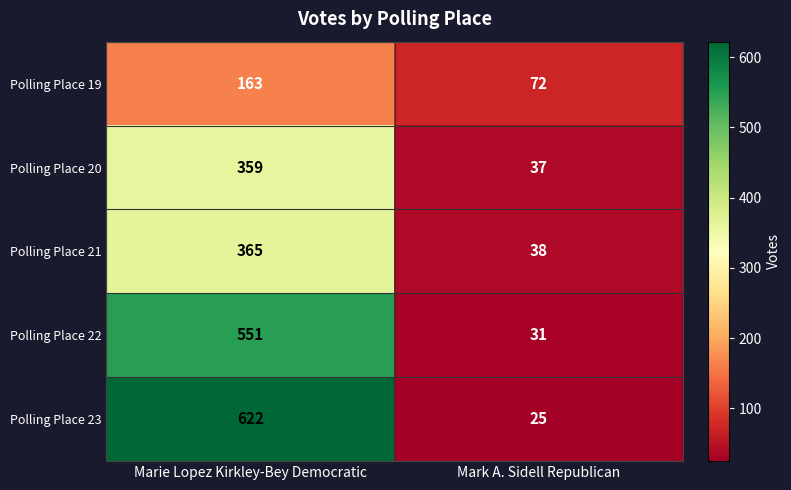

Reading left to right, extract all data points from this chart.

Polling Place 19: 163	72
Polling Place 20: 359	37
Polling Place 21: 365	38
Polling Place 22: 551	31
Polling Place 23: 622	25